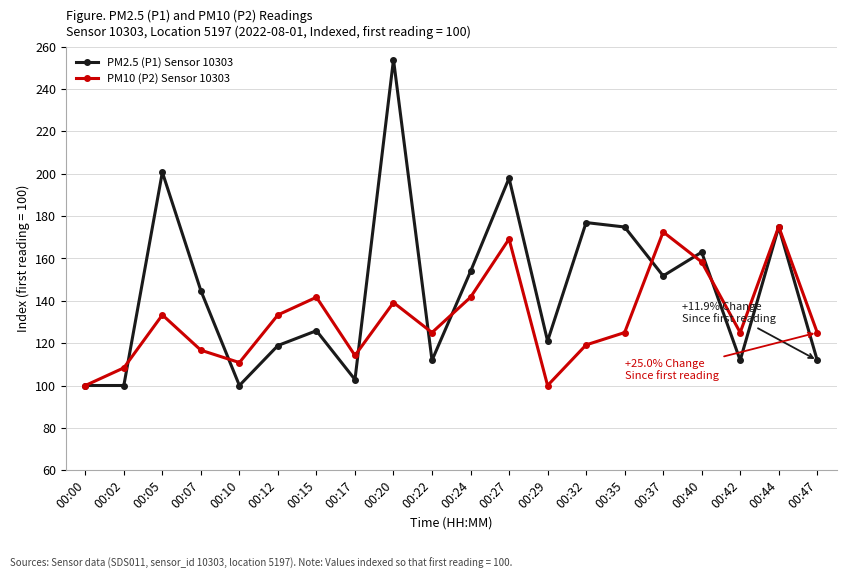

What is the value of the PM2.5 (P1) Sensor 10303 point at the 19th from the left?

174.8